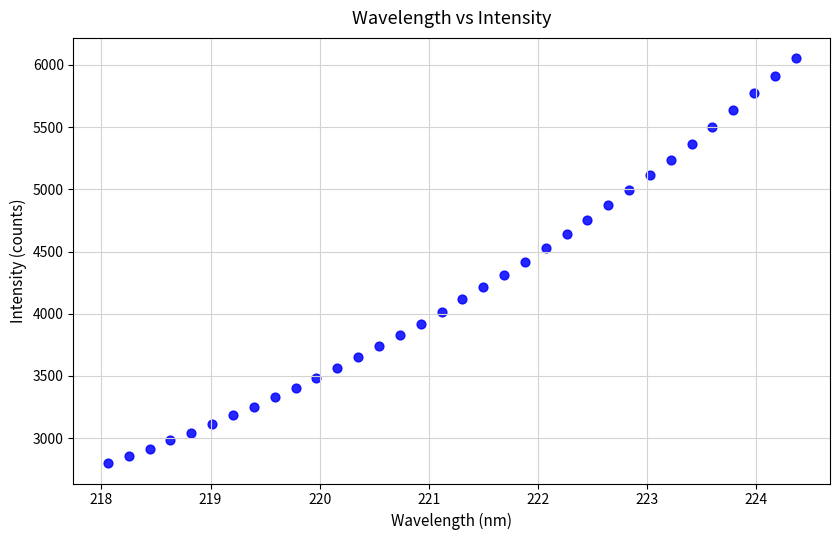

What is the range of X values (max minus min)?

6.3